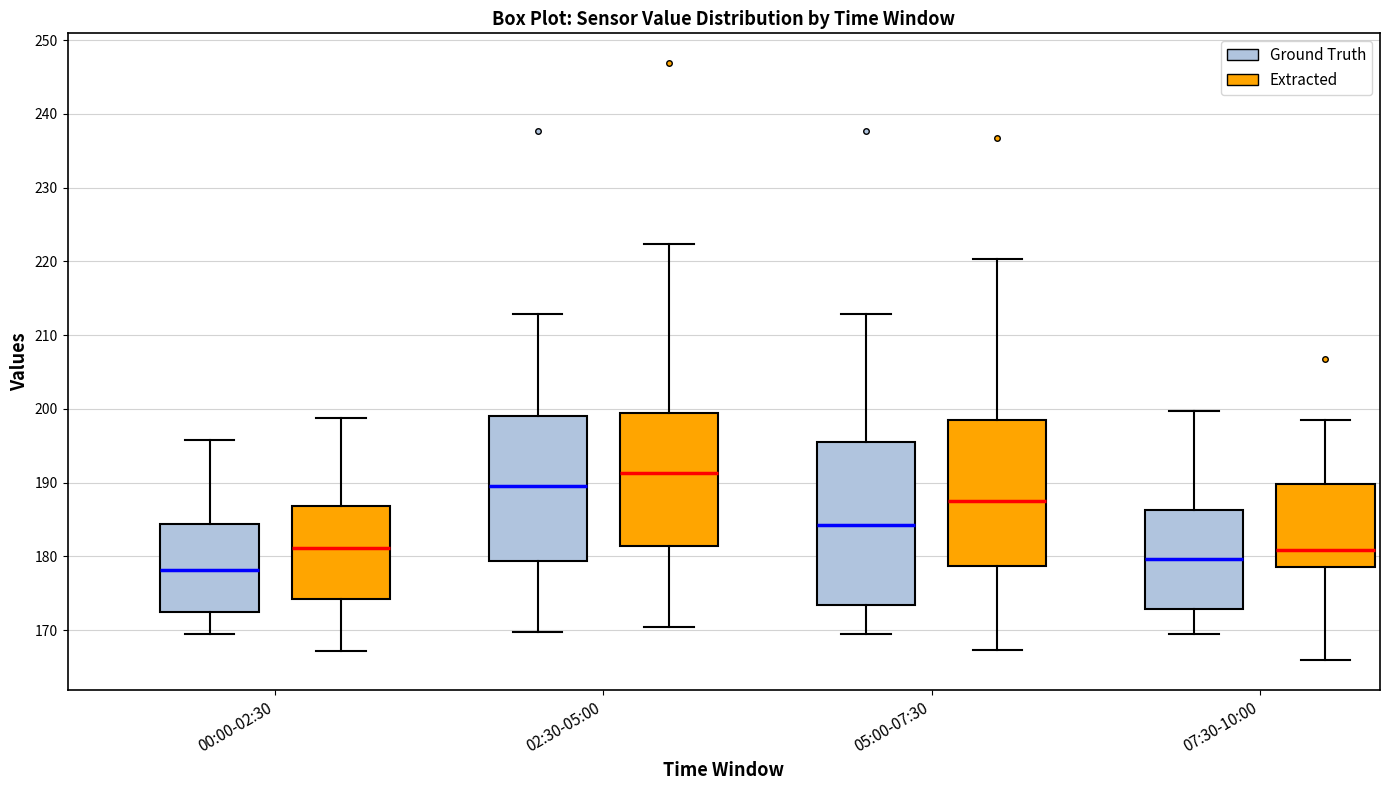

Where is the lower edge of the box for 07:30-10:00 (Extracted) on the y-axis? The values are not printed on the chart, so give them approximately, as read against the axis.

179